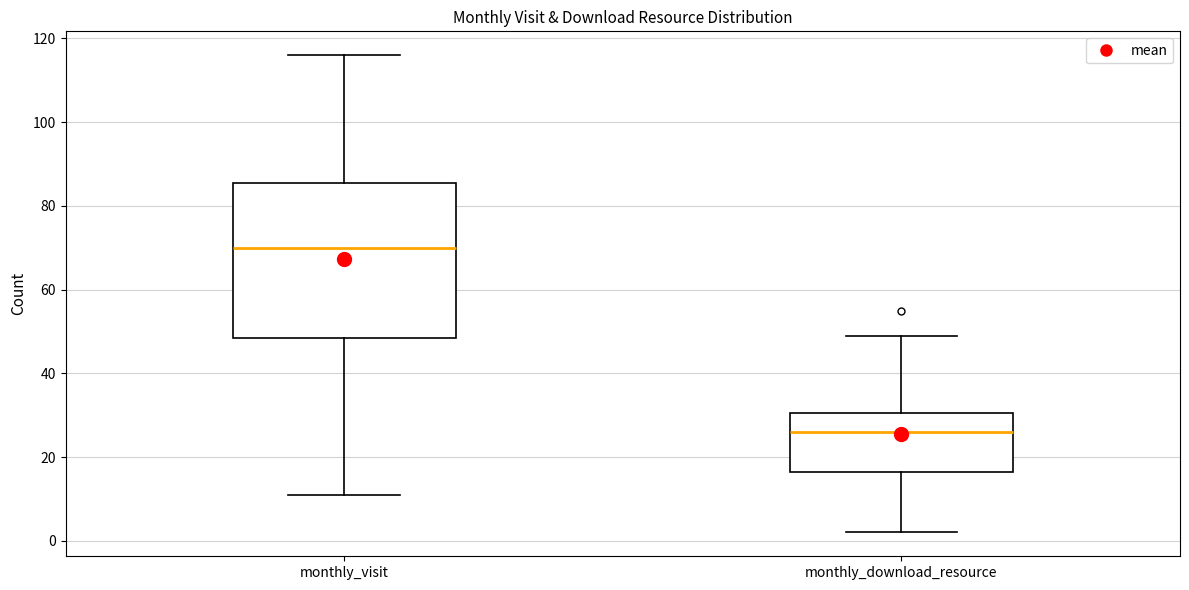

Reading left to right, transcribe this box plot: for each box, give where its median line is, the range the box spans, and where its two whiskers end, as read against the y-axis. The values are not printed on the chart, so give them approximately, as read against the axis.

monthly_visit: median 70, box 48 to 86, whiskers 12 to 116
monthly_download_resource: median 26, box 16 to 30, whiskers 2 to 50